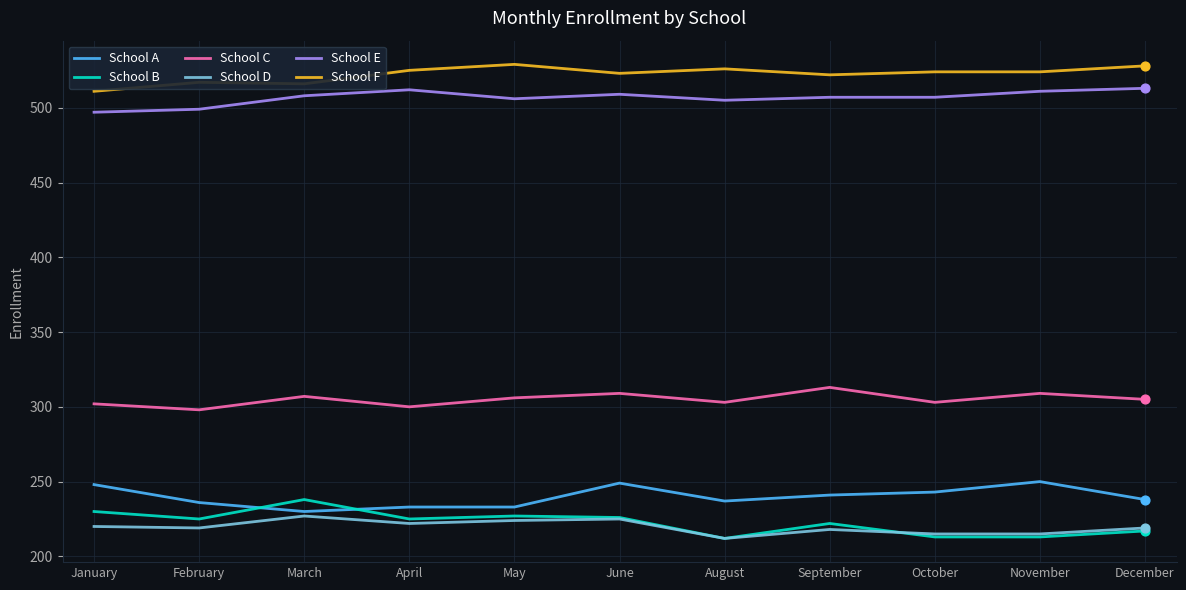

What is the difference between the highest and lowest values at February?

298